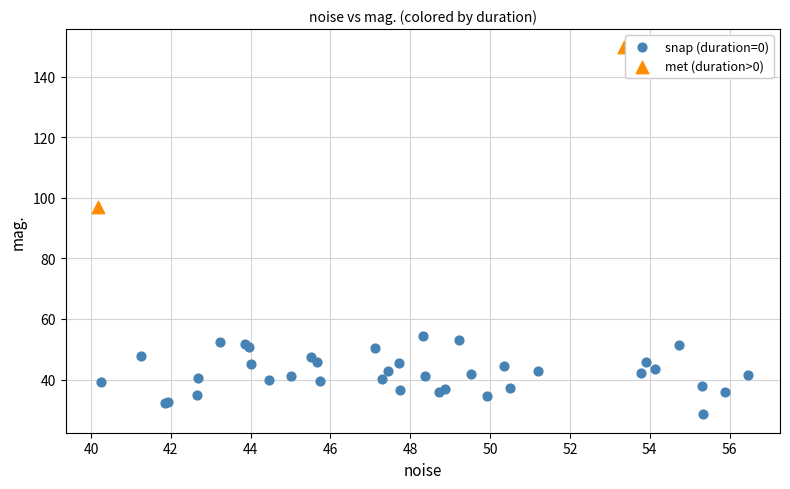

What are all the series names shown in the legend?

snap (duration=0), met (duration>0)